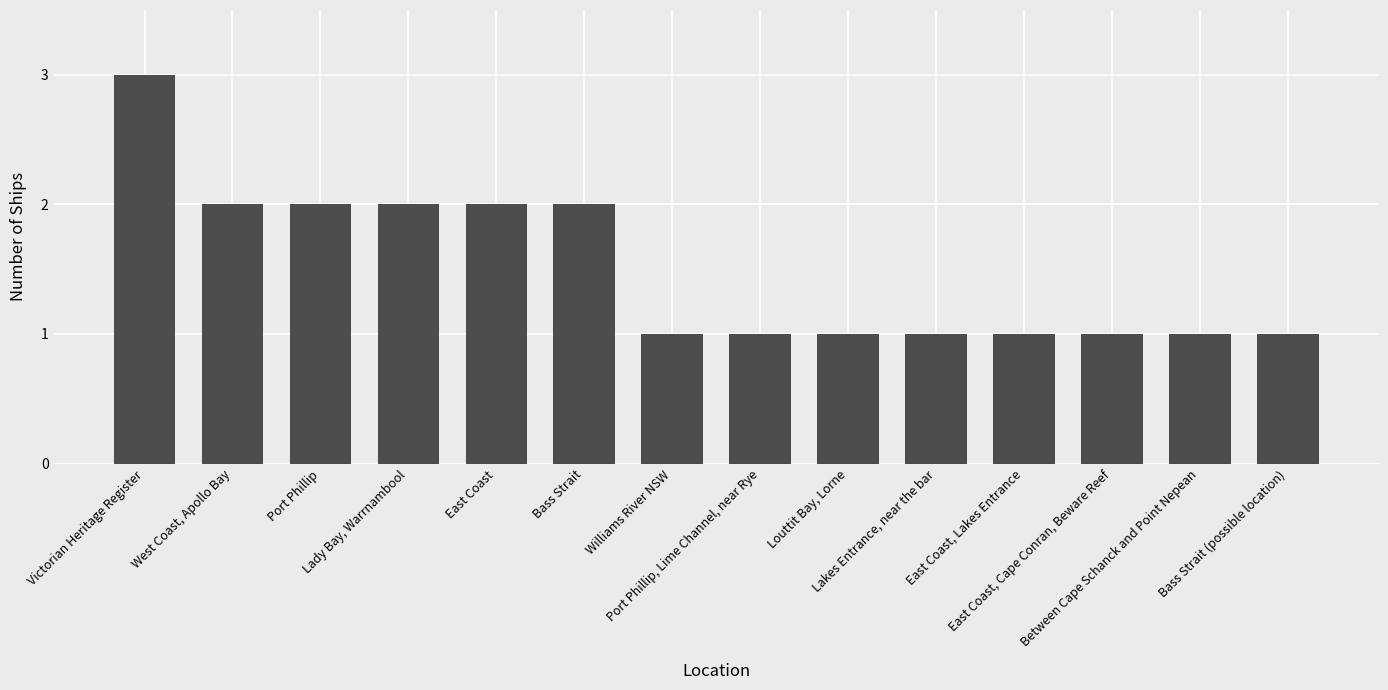

What is the difference between the maximum and minimum values?

2